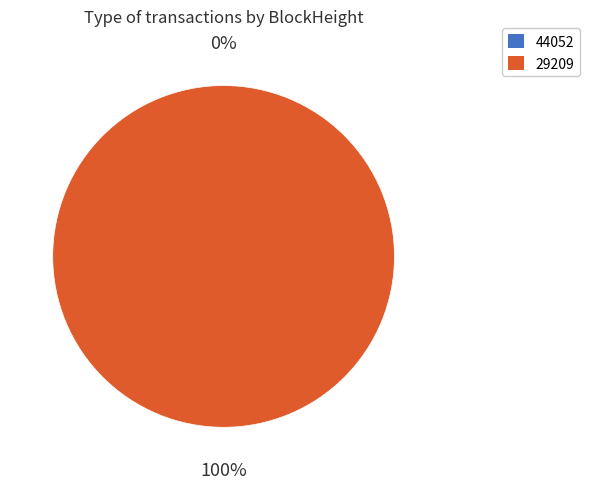

What percentage is the 29209 slice, to the nearest percent?

100%